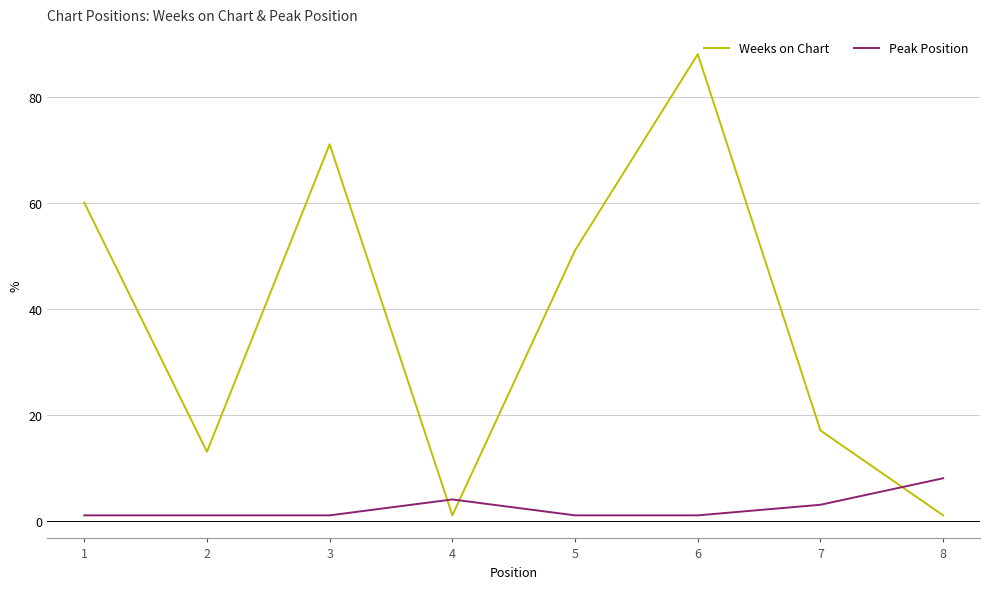

At which category is the sum across all series the highest?

6